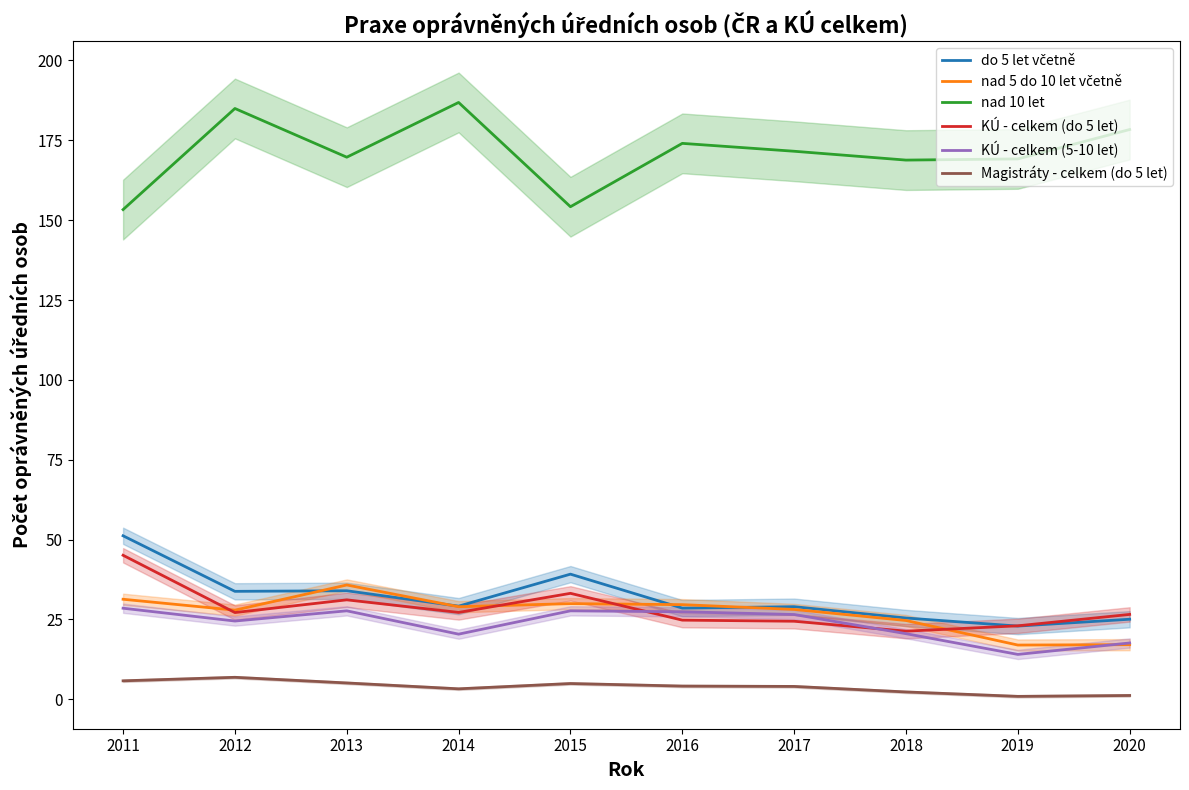

At which label does nad 10 let reach its minimum?

2011